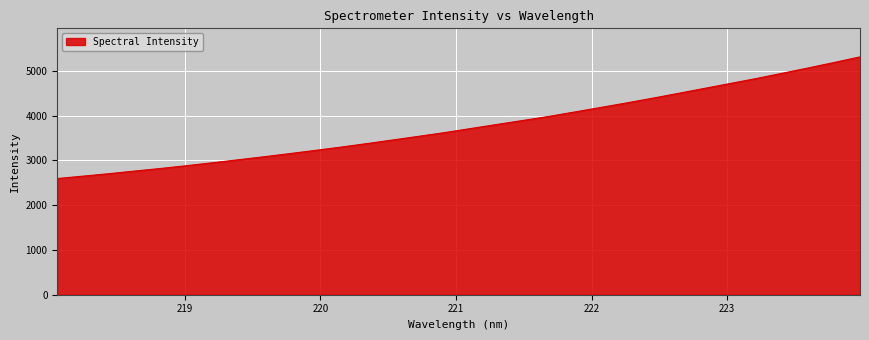

Reading left to right, list all the values displayed in this chart.

2596.5	2651.0	2705.5	2764.8	2822.9	2884.7	2950.1	3017.3	3085.4	3156.4	3229.1	3303.2	3382.1	3463.1	3545.0	3628.0	3718.4	3808.3	3897.2	3987.9	4087.3	4187.8	4289.1	4394.3	4503.1	4613.1	4723.1	4833.4	4950.3	5068.7	5190.2	5315.7